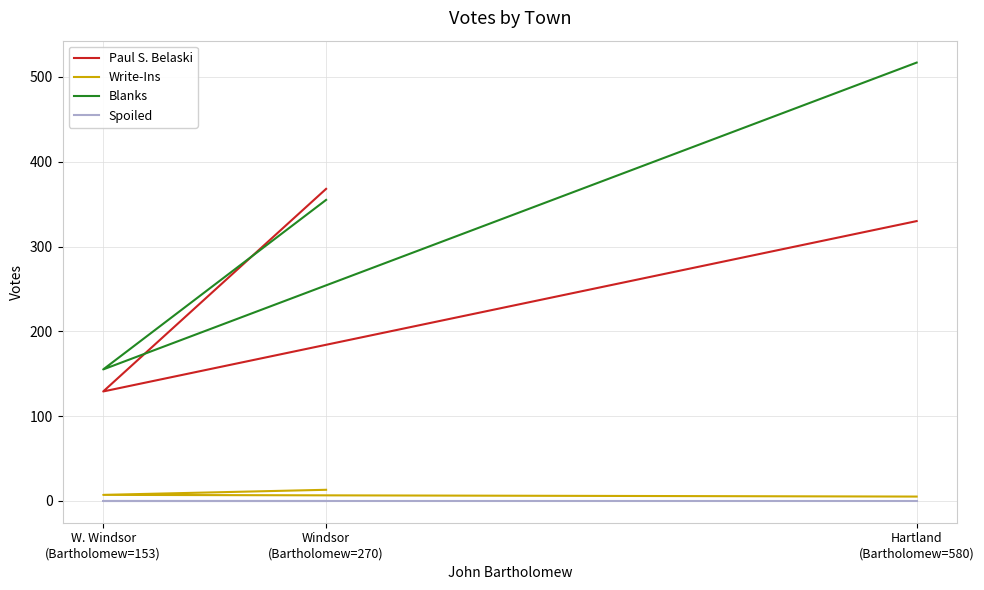

The Blanks series shows 155 at W. Windsor
(Bartholomew=153). True or false?

True